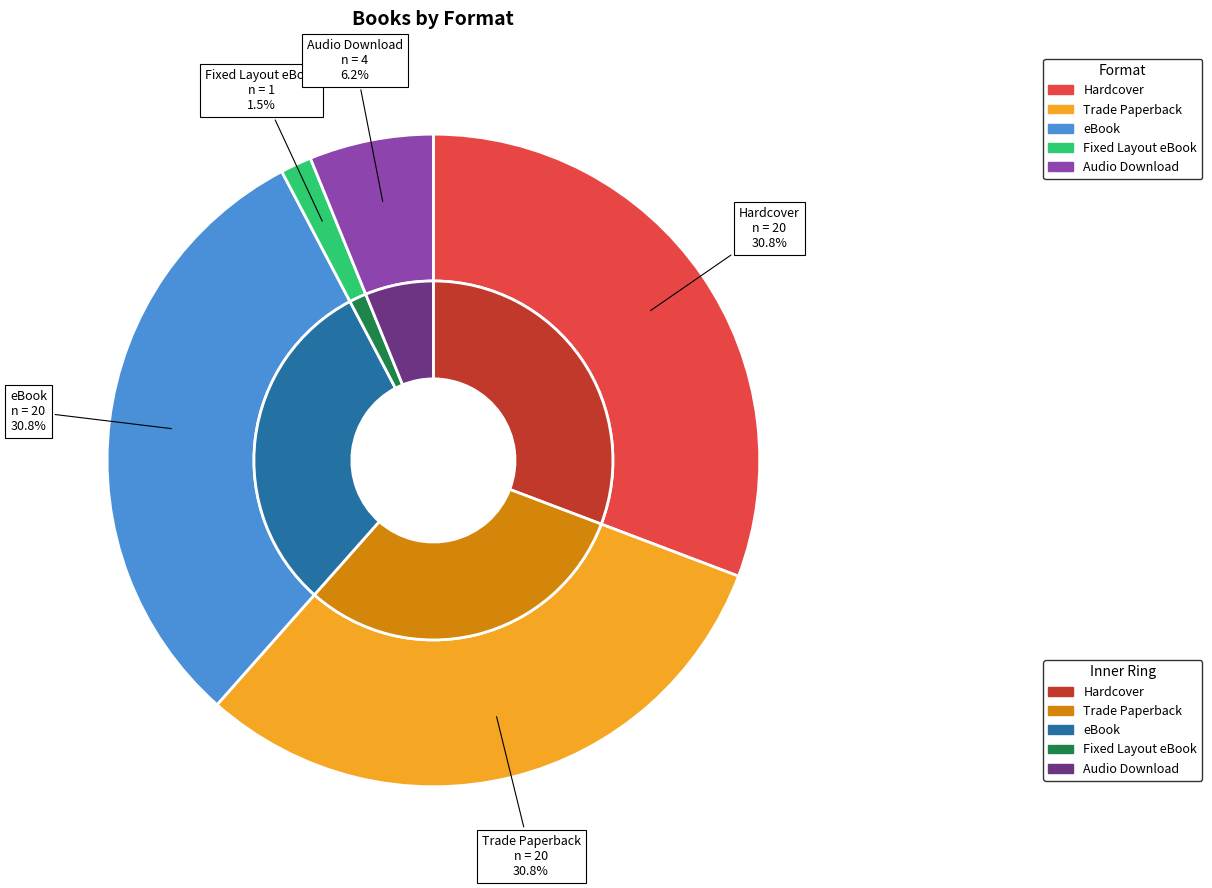

Is the sum of Fixed Layout eBook and Trade Paperback greater than half?

No